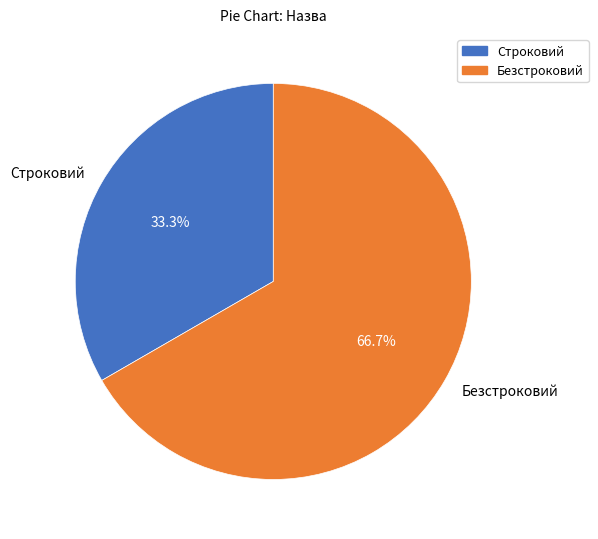

Which category has the smallest portion of the pie?

Строковий